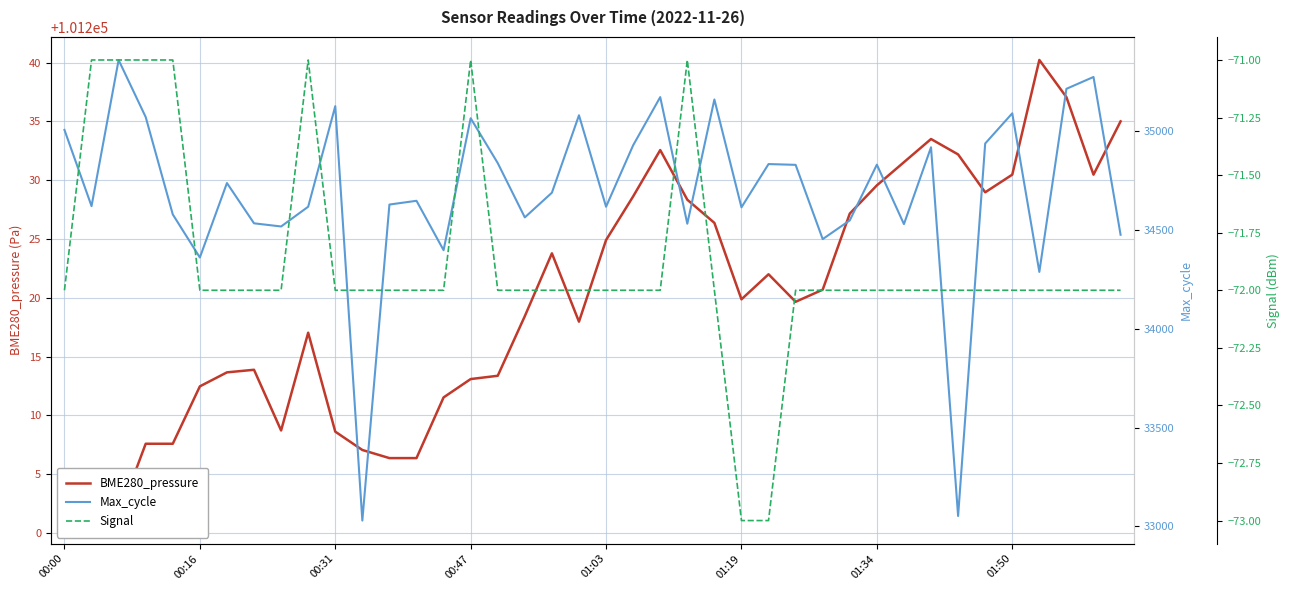

Where does the Max_cycle series first go above 34689?

00:00